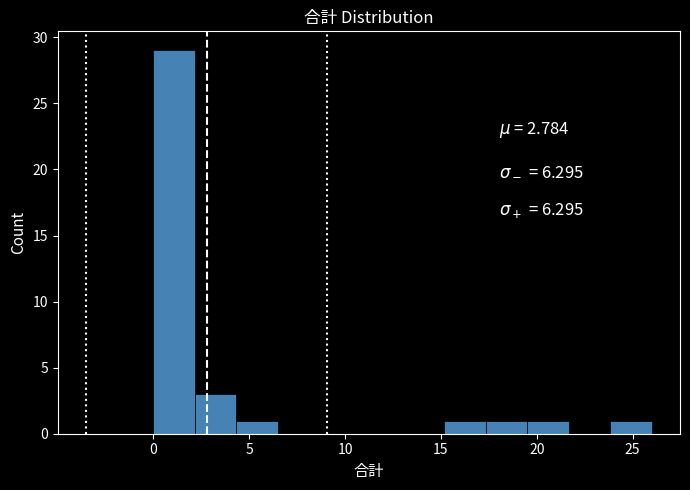

Over which range of the x-axis is the bar tallest?

0.0 to 2.0